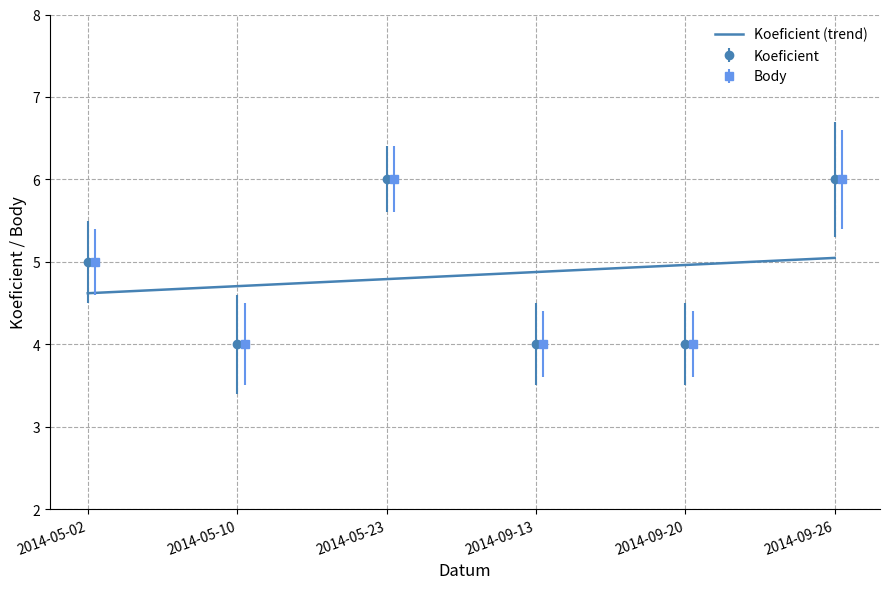

True or false: Body and Koeficient cross at least once.

False